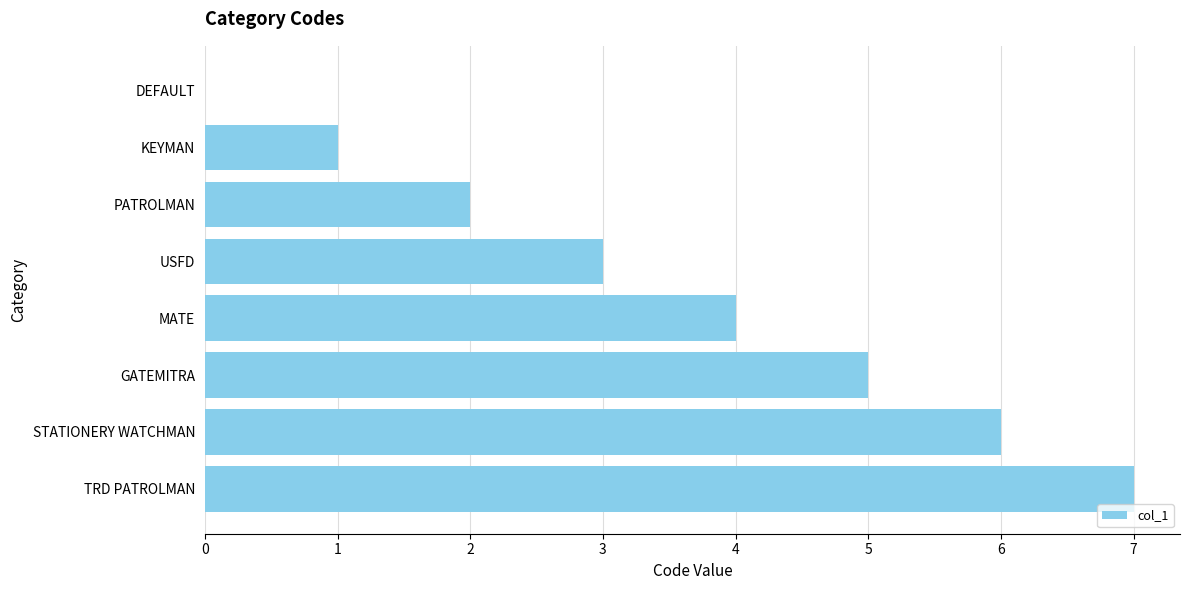

Reading bottom to top, transcribe all the data shown in this chart.

TRD PATROLMAN=7	STATIONERY WATCHMAN=6	GATEMITRA=5	MATE=4	USFD=3	PATROLMAN=2	KEYMAN=1	DEFAULT=0